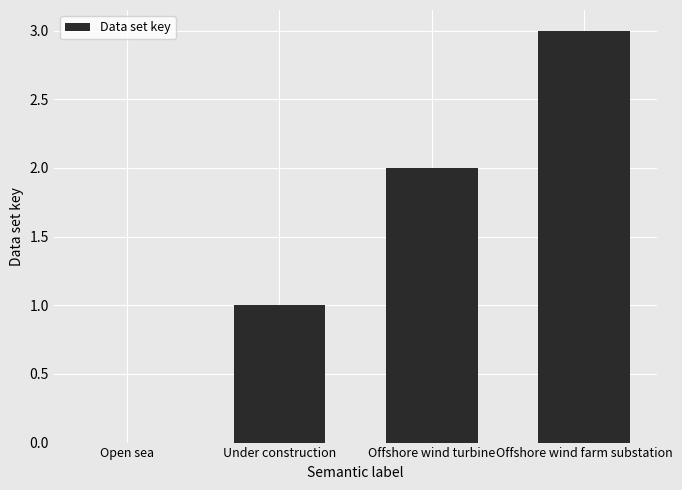

Count the values in the range 1 to 3.

3